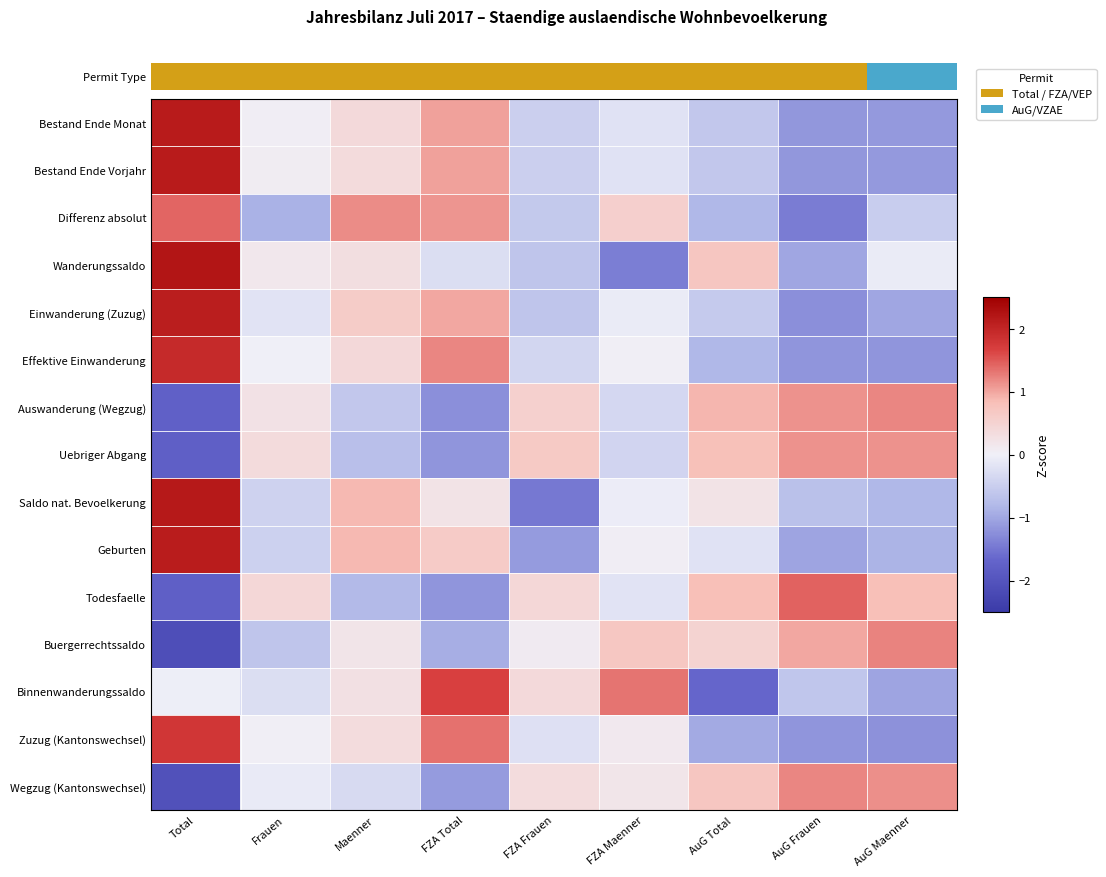

Which has a higher value, AuG Frauen or AuG Maenner?

AuG Maenner